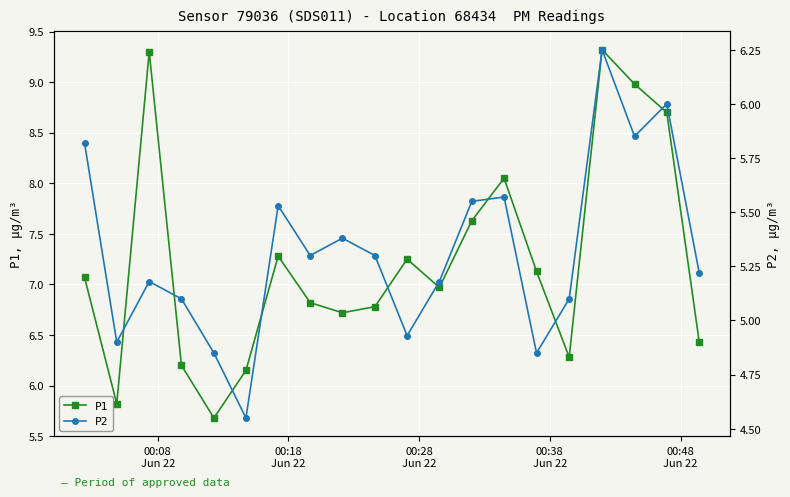

In P2, how many points are higher than both neighbors (excluding endpoints)?

6